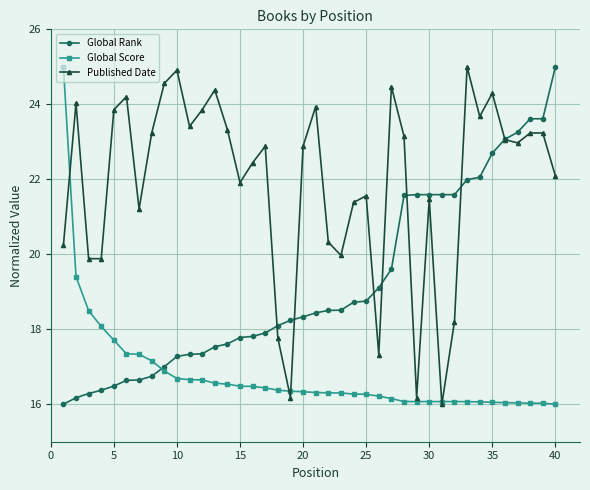

Rank the series by their average value, from lowest to highest.

Global Score, Global Rank, Published Date